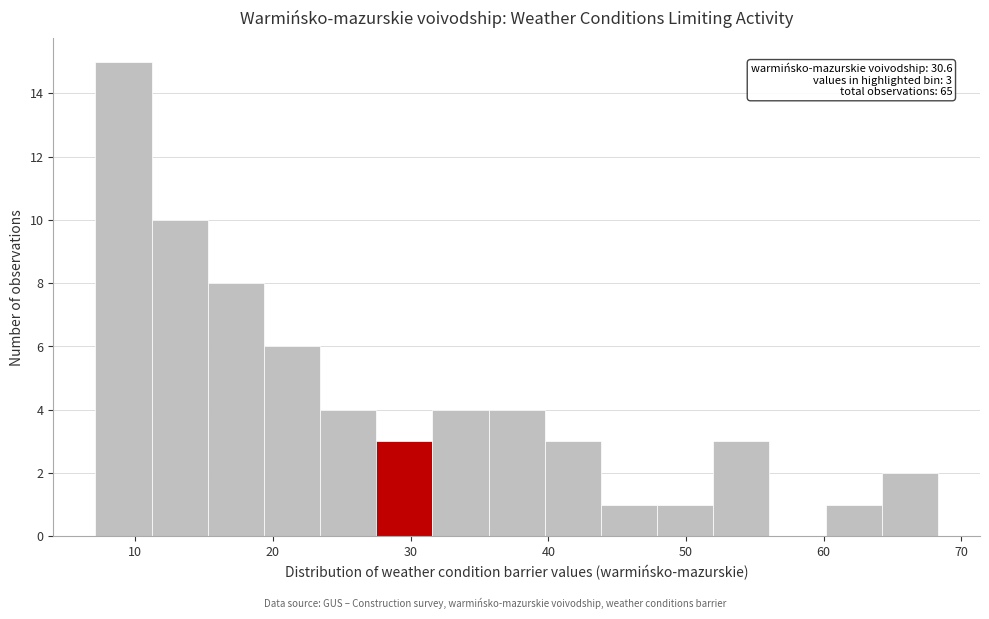

Over which range of the x-axis is the bar tallest?

7 to 11